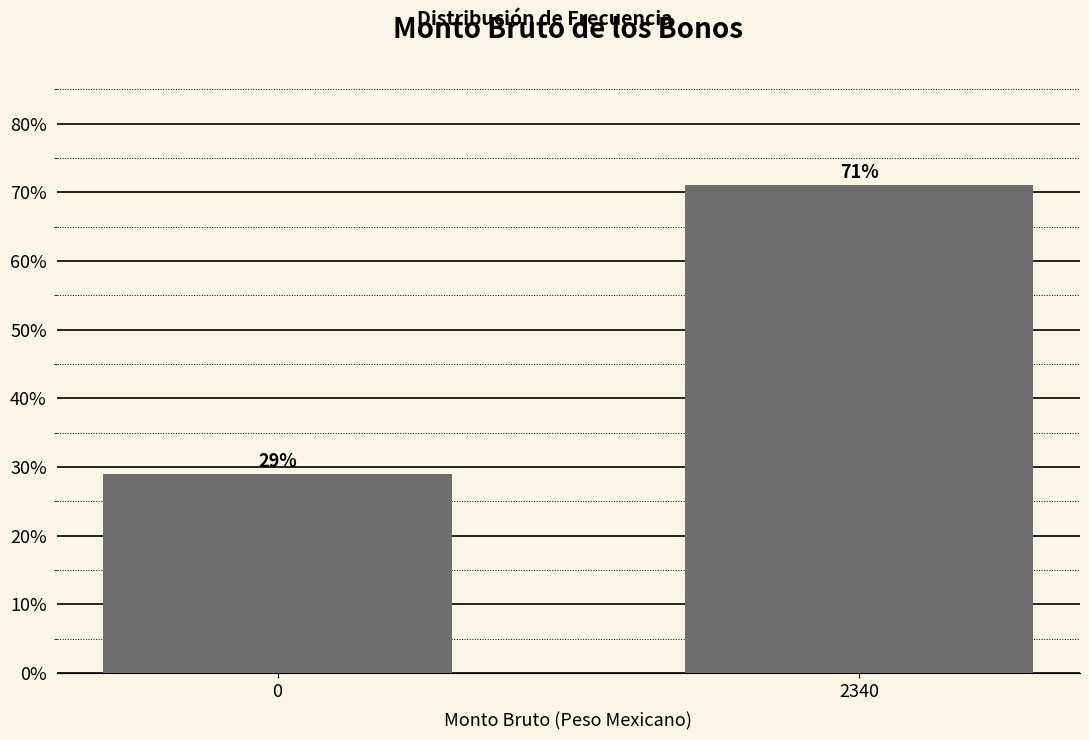

Does the chart contain any negative values?

No